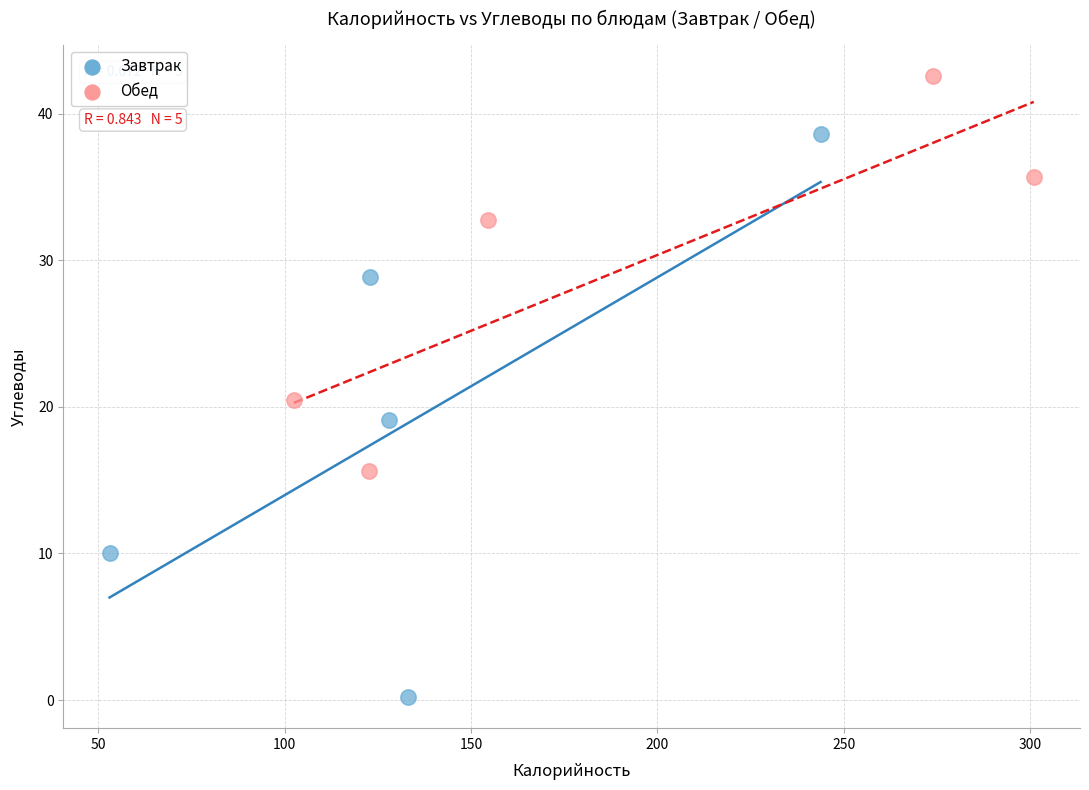

What are all the series names shown in the legend?

Завтрак, Обед